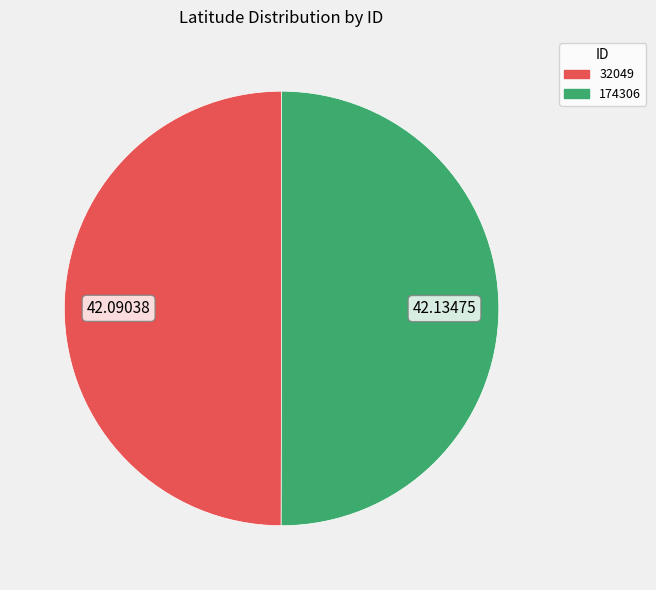

Approximately how many times larger is the value at 174306 compared to 32049?

1.0